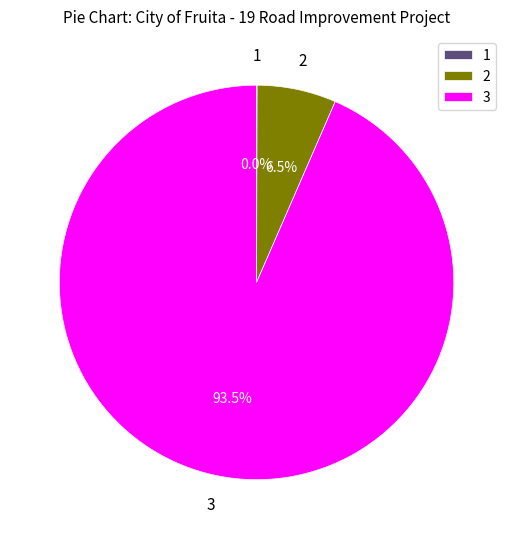

Which category has the biggest portion of the pie?

3